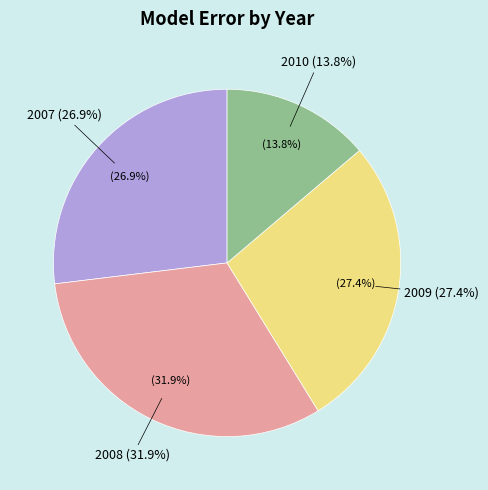

To the nearest percent, what percentage of the pie is 2010?

14%